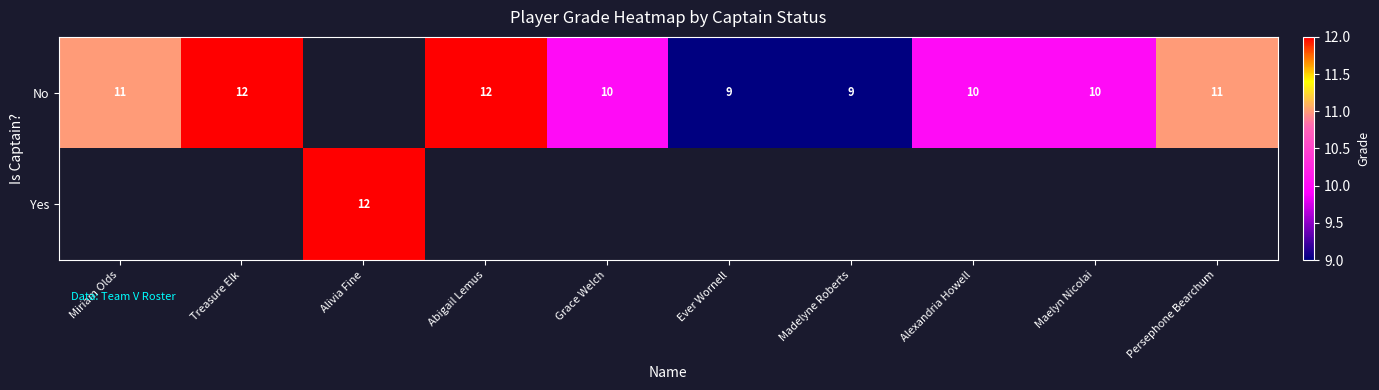

How many distinct data groups are displayed?

2